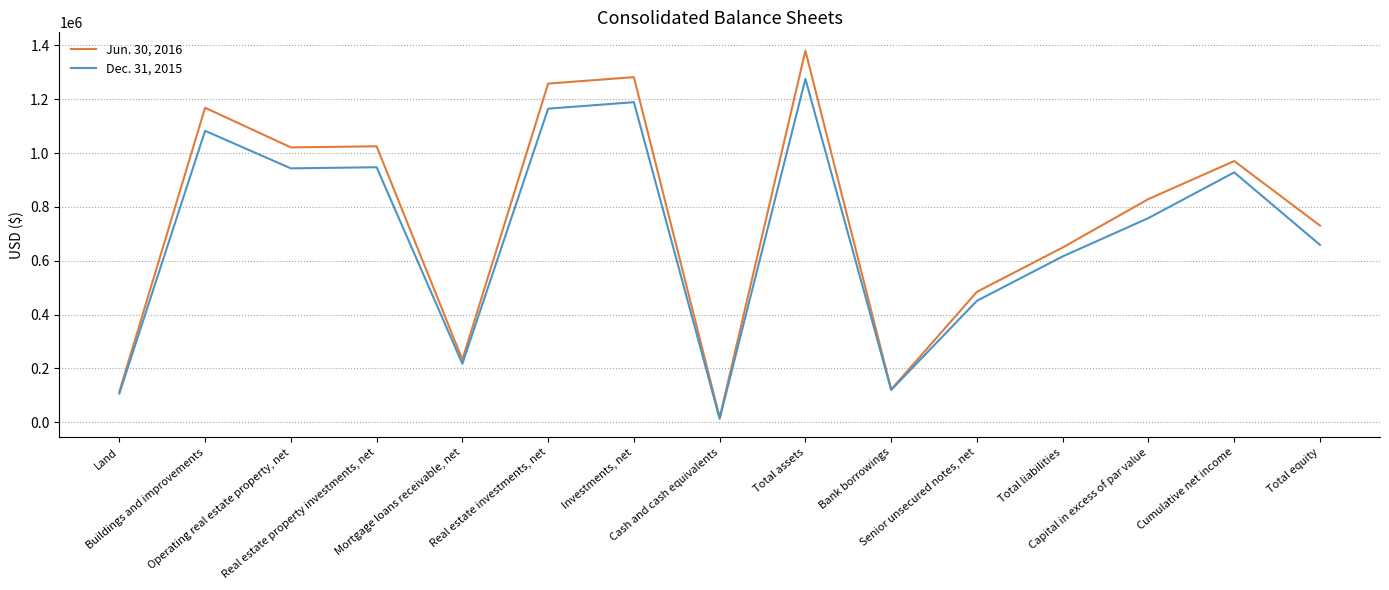

Which series has the widest spread of values?

Jun. 30, 2016